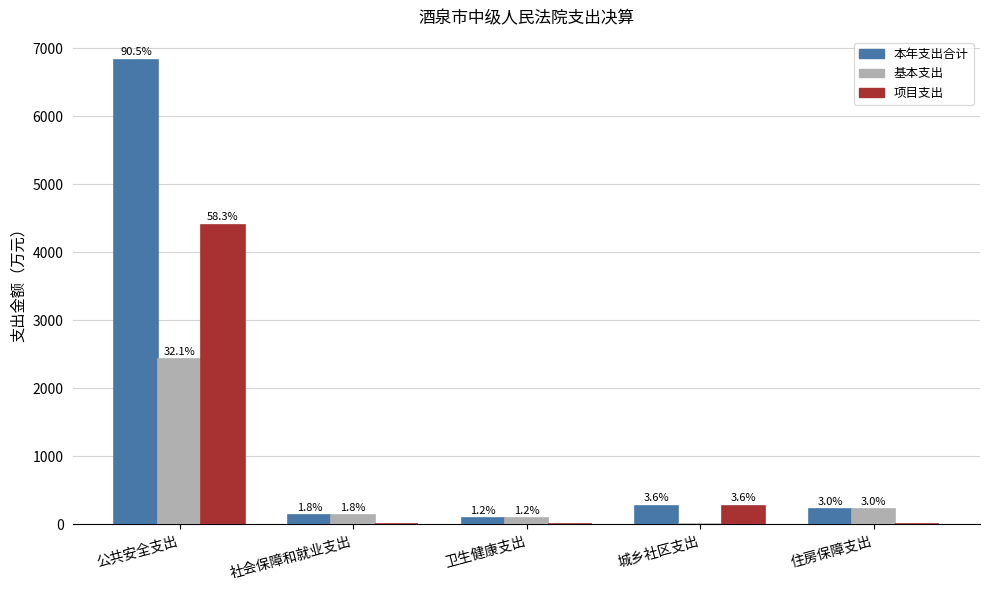

Which series changed the most between 城乡社区支出 and 住房保障支出?

项目支出